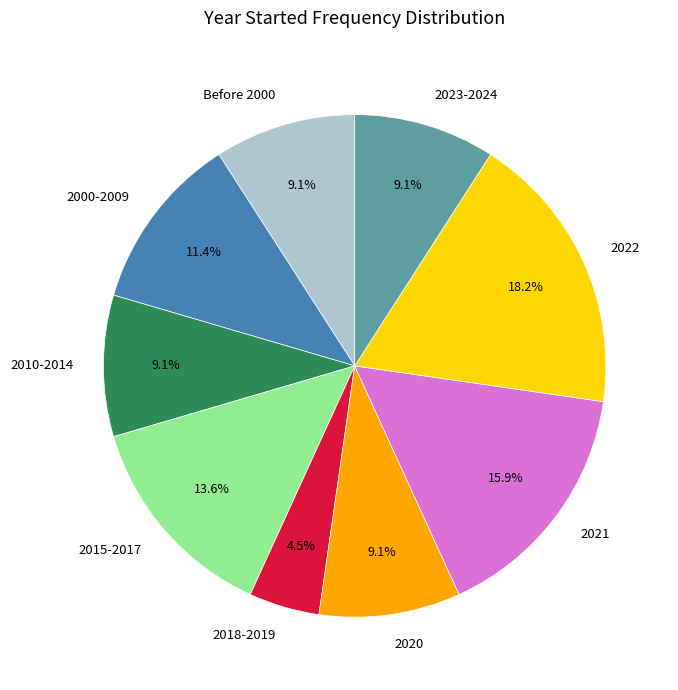

Is 2010-2014 the majority of the pie?

No